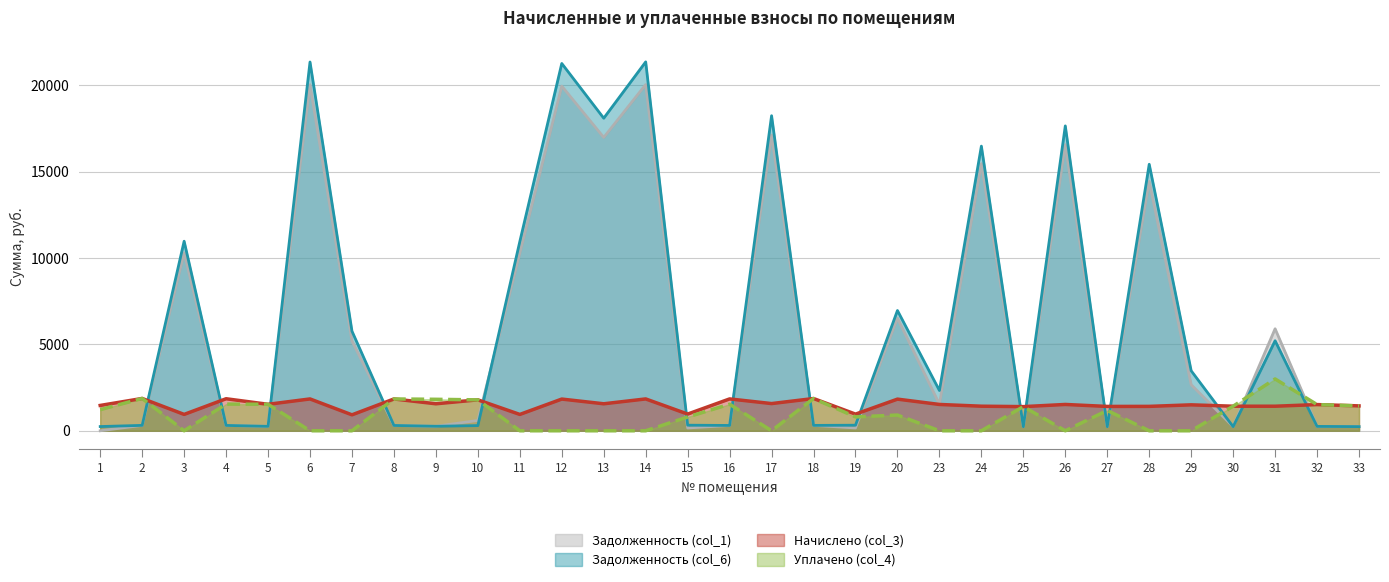

Reading left to right, transcribe all the data shown in this chart.

Задолженность (col_1): 1=0.0	2=311.8	3=10297.0	4=309.0	5=254.8	6=20034.3	7=5202.8	8=306.9	9=260.2	10=596.8	11=10280.1	12=19954.7	13=16981.0	14=20041.5	15=161.0	16=307.3	17=17116.1	18=311.1	19=160.6	20=6516.8	23=1538.1	24=15463.5	25=232.9	26=16562.8	27=234.8	28=14437.5	29=2665.3	30=236.9	31=5905.1	32=252.7	33=239.9
Задолженность (col_6): 1=244.3	2=311.8	3=10972.4	4=309.0	5=255.8	6=21348.3	7=5766.4	8=306.9	9=260.4	10=299.0	11=10954.3	12=21263.4	13=18094.7	14=21355.9	15=322.6	16=307.3	17=18238.6	18=311.1	19=321.2	20=6961.7	23=2332.0	24=16477.7	25=232.9	26=17649.1	27=234.8	28=15427.9	29=3473.4	30=236.9	31=5211.7	32=252.7	33=240.0
Начислено (col_3): 1=1466.0	2=1870.5	3=947.0	4=1853.9	5=1532.1	6=1842.5	7=922.2	8=1841.2	9=1561.4	10=1790.3	11=945.4	12=1835.2	13=1561.7	14=1843.1	15=966.7	16=1843.7	17=1574.1	18=1866.7	19=963.5	20=1831.7	23=1523.2	24=1422.1	25=1397.6	26=1523.2	27=1408.7	28=1411.9	29=1501.0	30=1421.5	31=1421.2	32=1515.9	33=1440.2
Уплачено (col_4): 1=1221.7	2=1870.5	3=0.0	4=1544.7	5=1531.0	6=0.0	7=0.0	8=1841.2	9=1821.4	10=1788.7	11=0.0	12=0.0	13=0.0	14=0.0	15=797.0	16=1536.5	17=0.0	18=1866.7	19=802.1	20=910.0	23=0.0	24=0.0	25=1397.6	26=0.0	27=1174.0	28=0.0	29=0.0	30=1421.5	31=3000.0	32=1515.1	33=1440.0